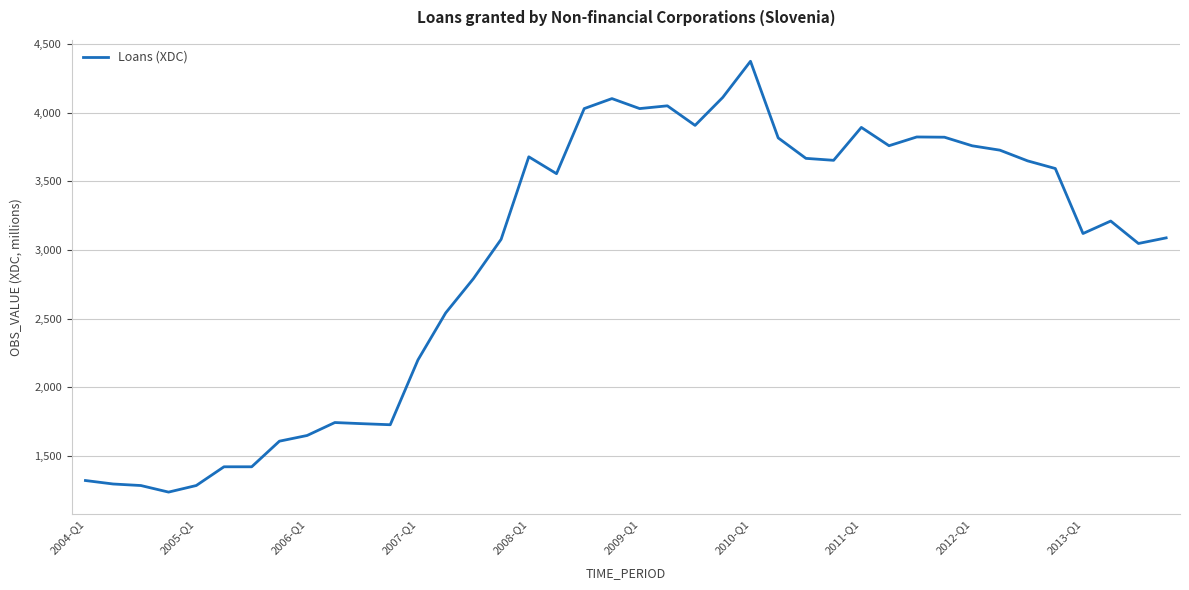

What is the maximum value shown in the chart?

4374.1